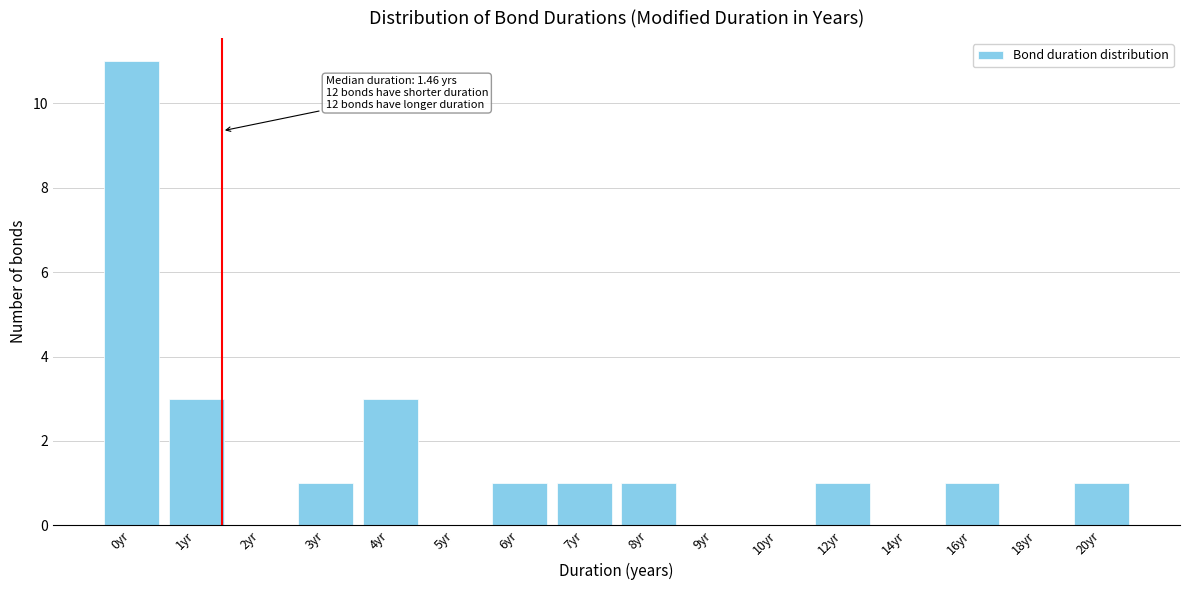

Reading right to left, transcribe all the data shown in this chart.

20yr=1	18yr=0	16yr=1	14yr=0	12yr=1	10yr=0	9yr=0	8yr=1	7yr=1	6yr=1	5yr=0	4yr=3	3yr=1	2yr=0	1yr=3	0yr=11